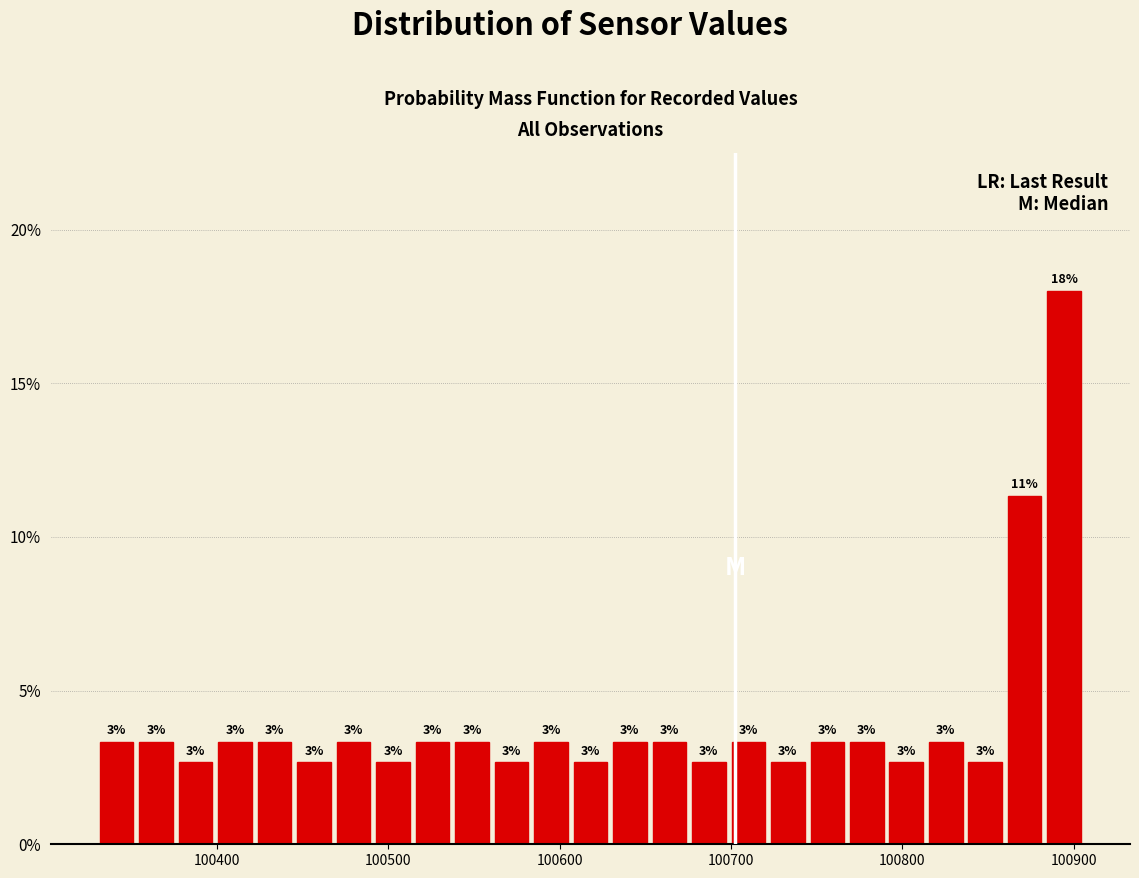

Around what value on the x-axis is the tallest bar? Give the approximate position of its centre, as read against the axis.

100890